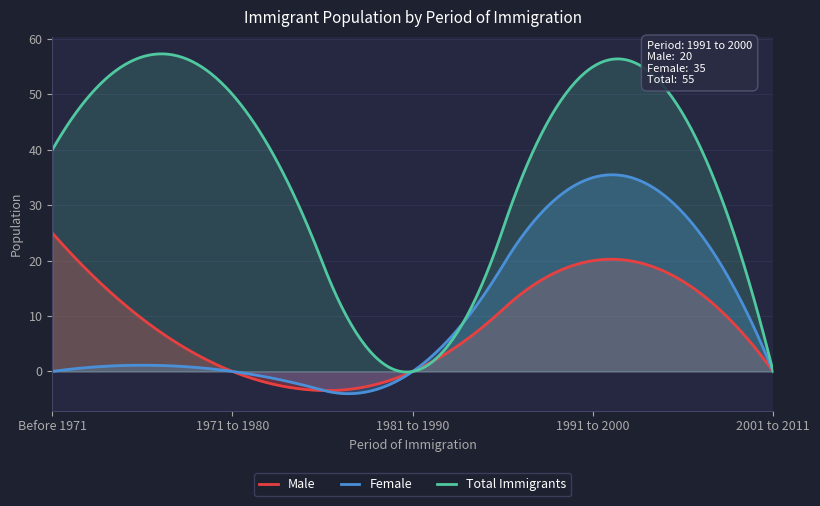

List the labels in order of Female value, largest first.

1991 to 2000, Before 1971, 1971 to 1980, 1981 to 1990, 2001 to 2011